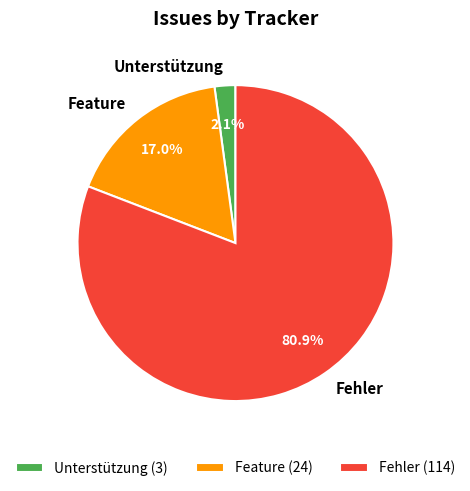

To the nearest percent, what is the difference between the largest and smallest slice percentages?

79%